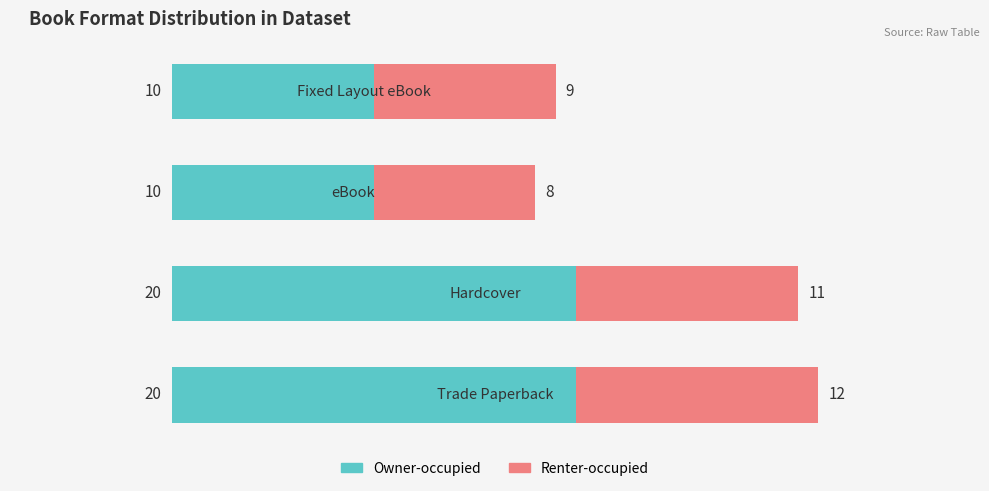

What is the difference between the maximum and minimum values in the Owner-occupied series?

10